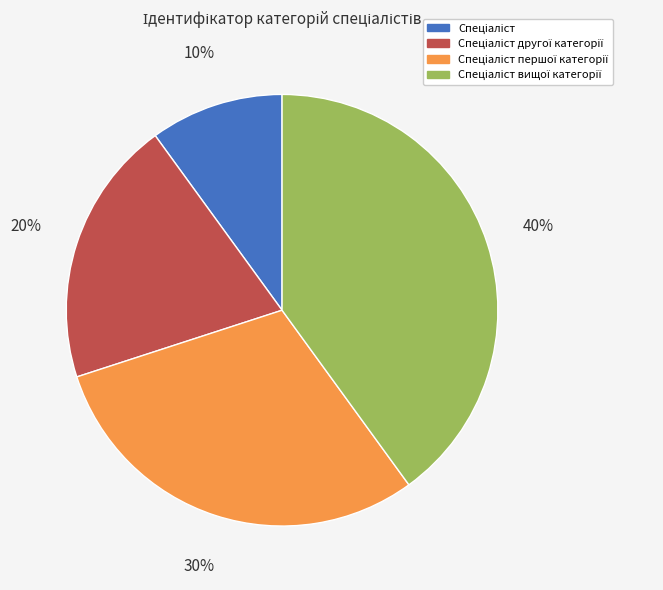

To the nearest percent, what is the difference between the largest and smallest slice percentages?

30%